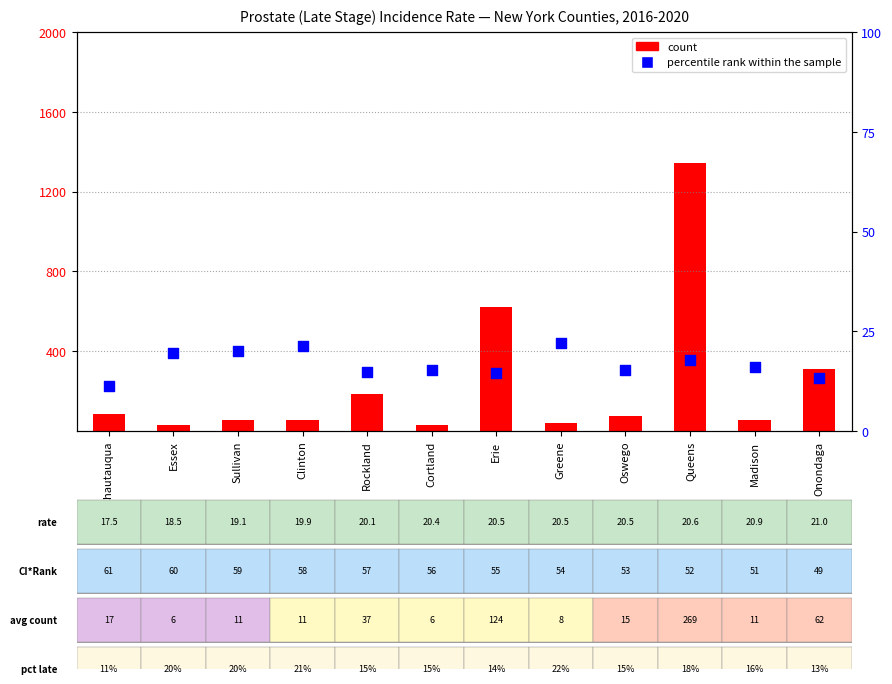

Which series contains the lowest Y value?

percentile rank within the sample